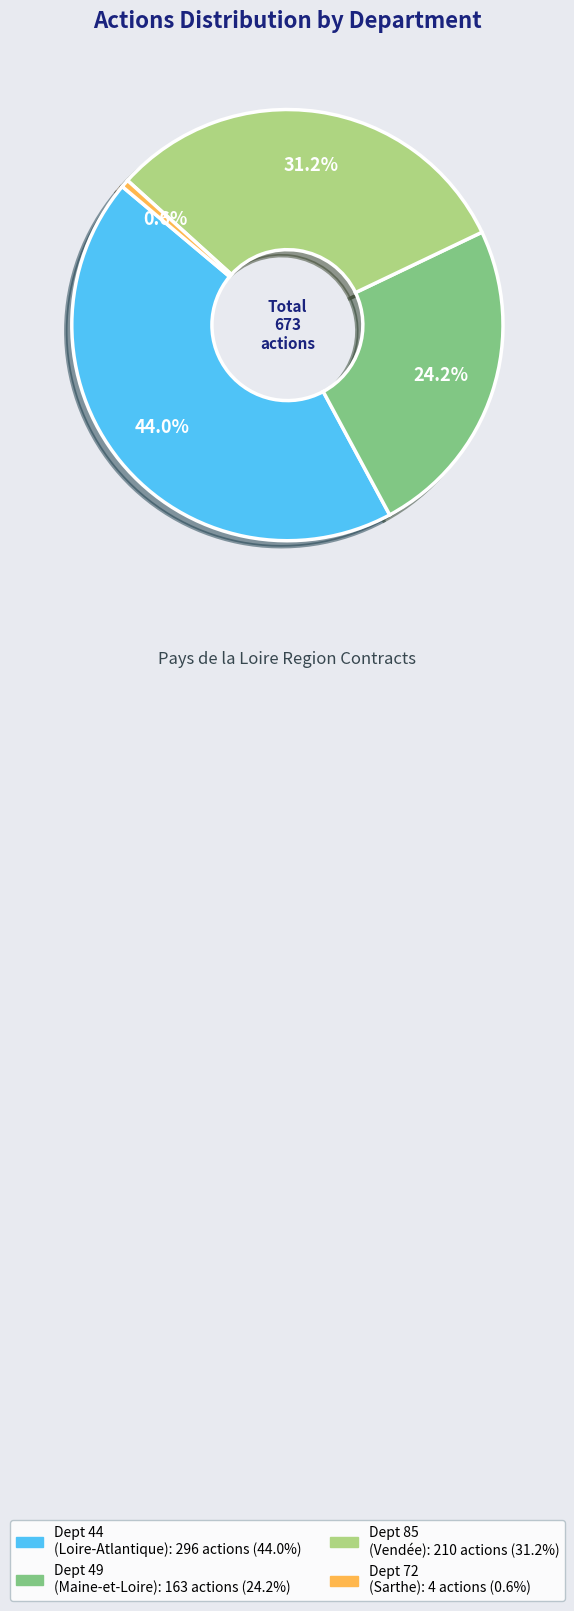

Is there a majority slice in this chart?

No